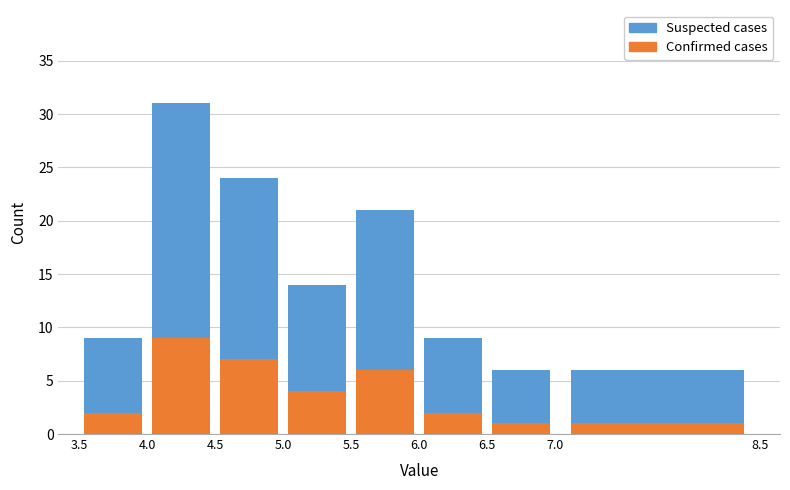

What is the total height of the stacked bar covering 5.0 to 5.5 on the x-axis? The values are not printed on the chart, so give them approximately, as read against the axis.

14